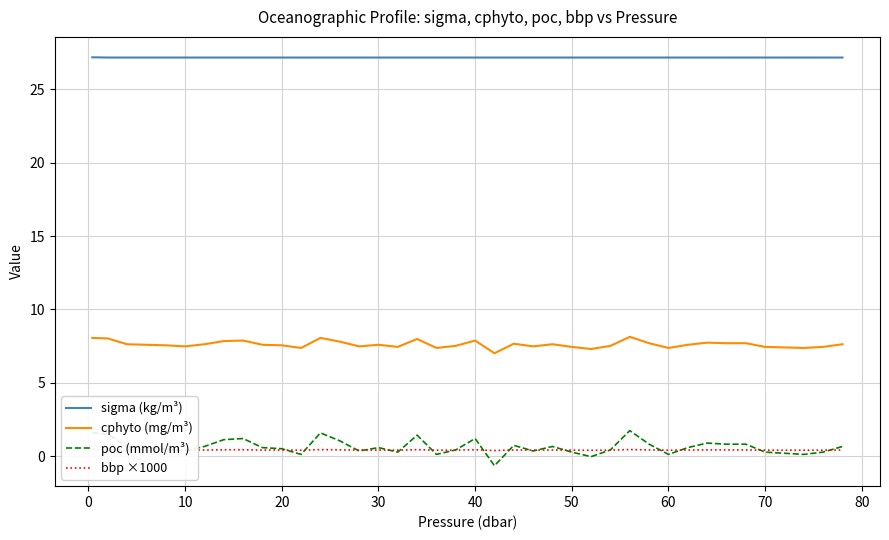

What are all the series names shown in the legend?

sigma (kg/m³), cphyto (mg/m³), poc (mmol/m³), bbp ×1000